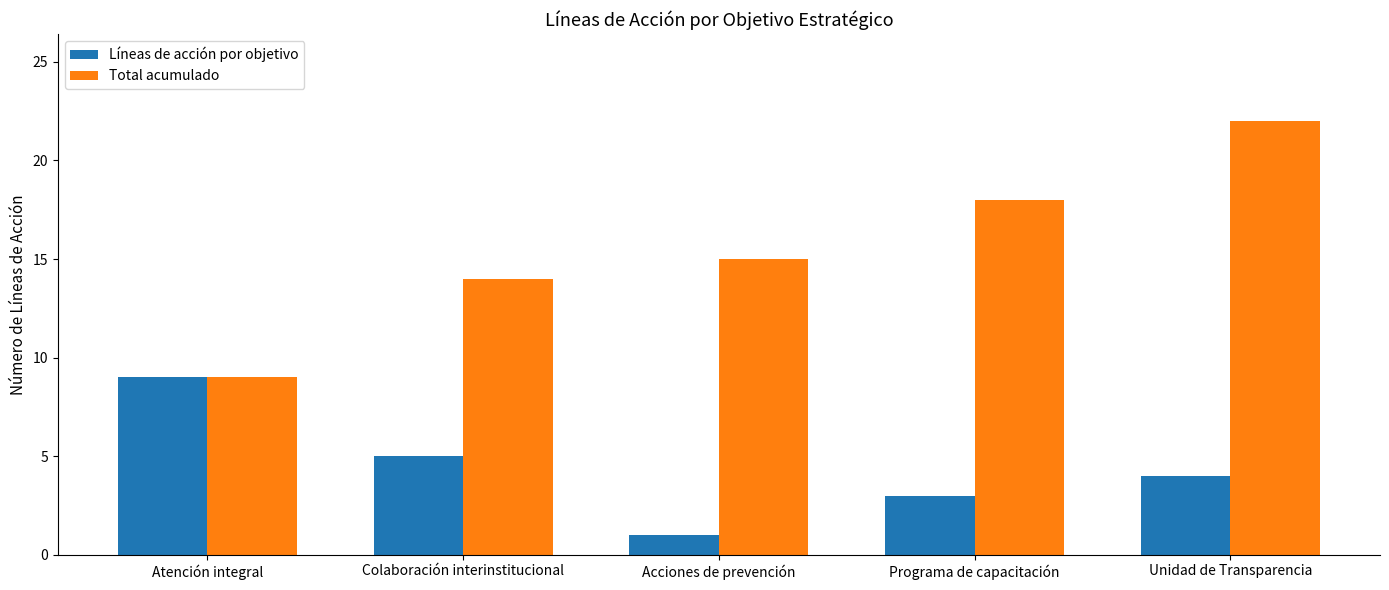

What is the difference between the Líneas de acción por objetivo values at Colaboración interinstitucional and Programa de capacitación?

2